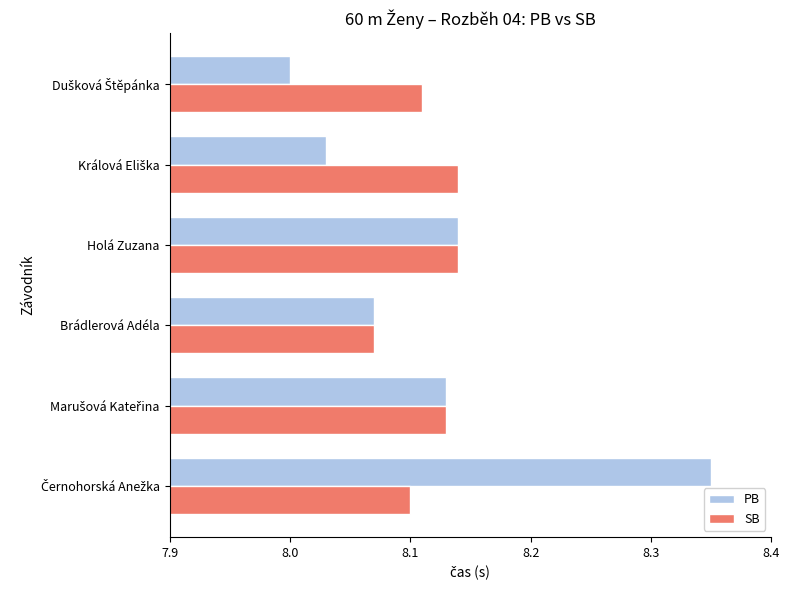

What is the sum of all PB values?

48.7